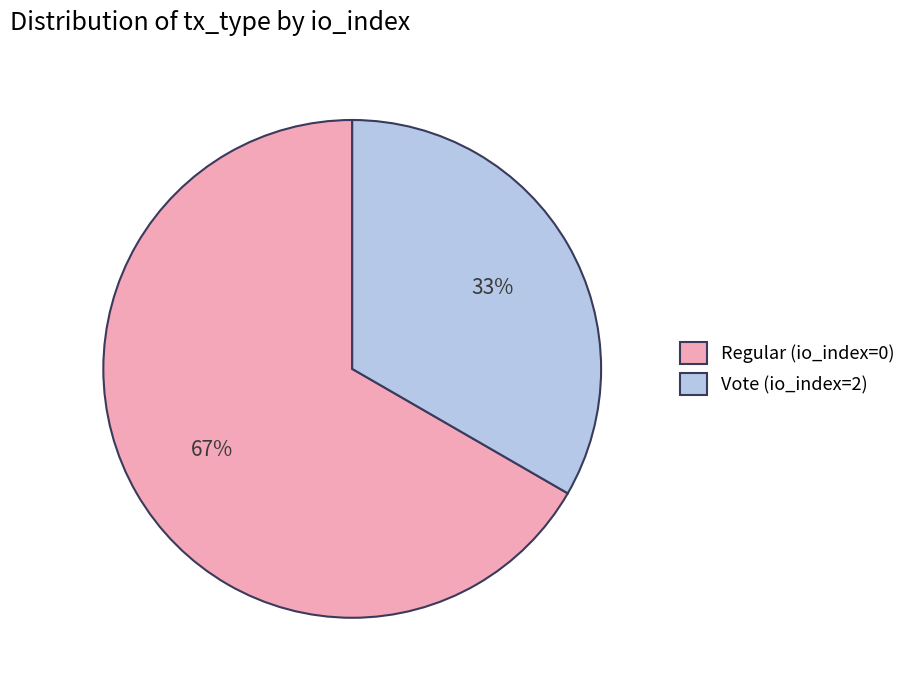

Is it true that Vote (io_index=2) is 33% of the pie?

True